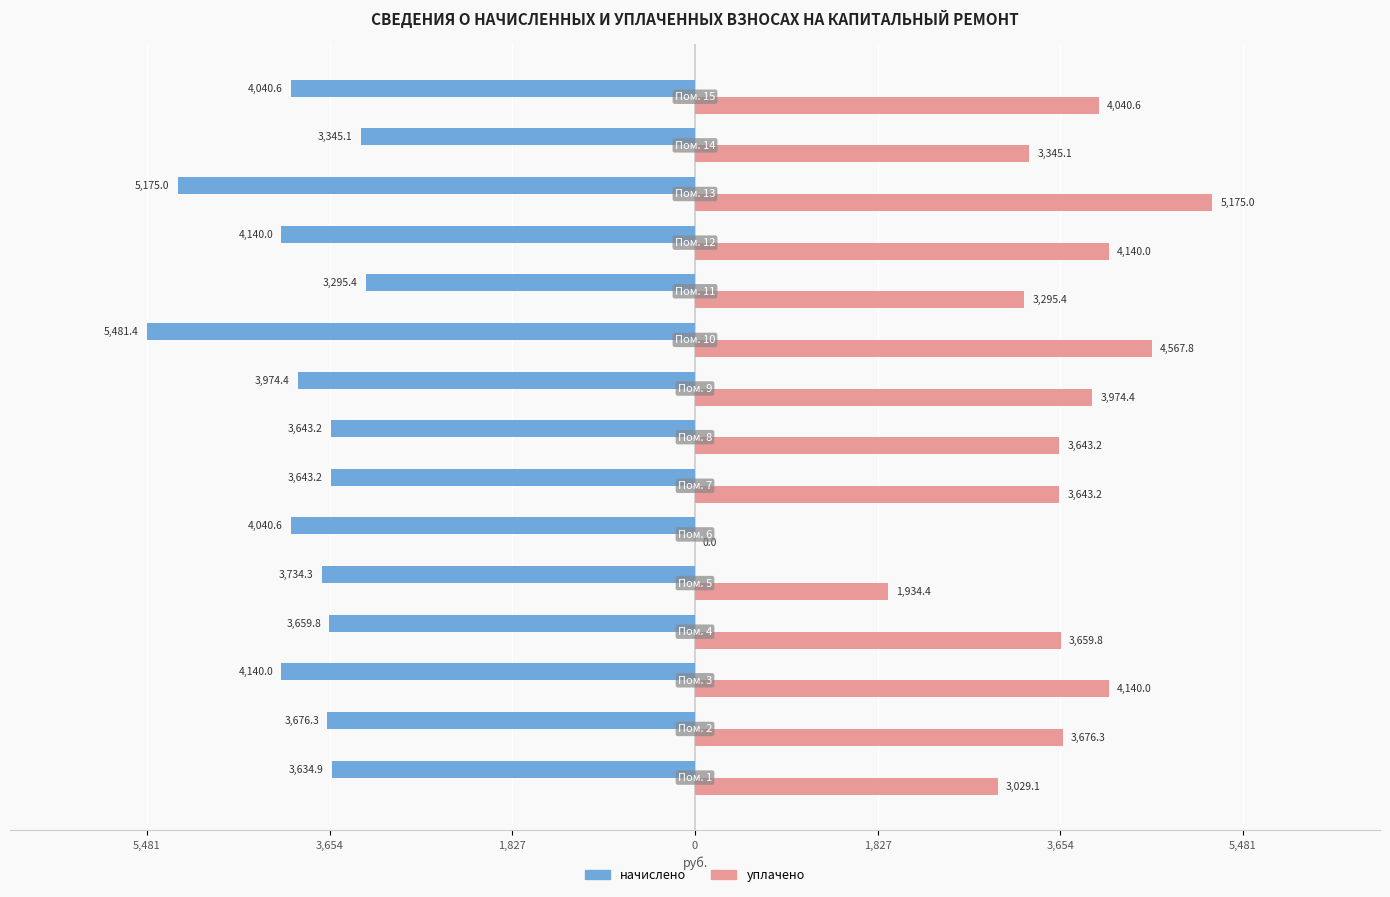

What are all the series names shown in the legend?

начислено, уплачено